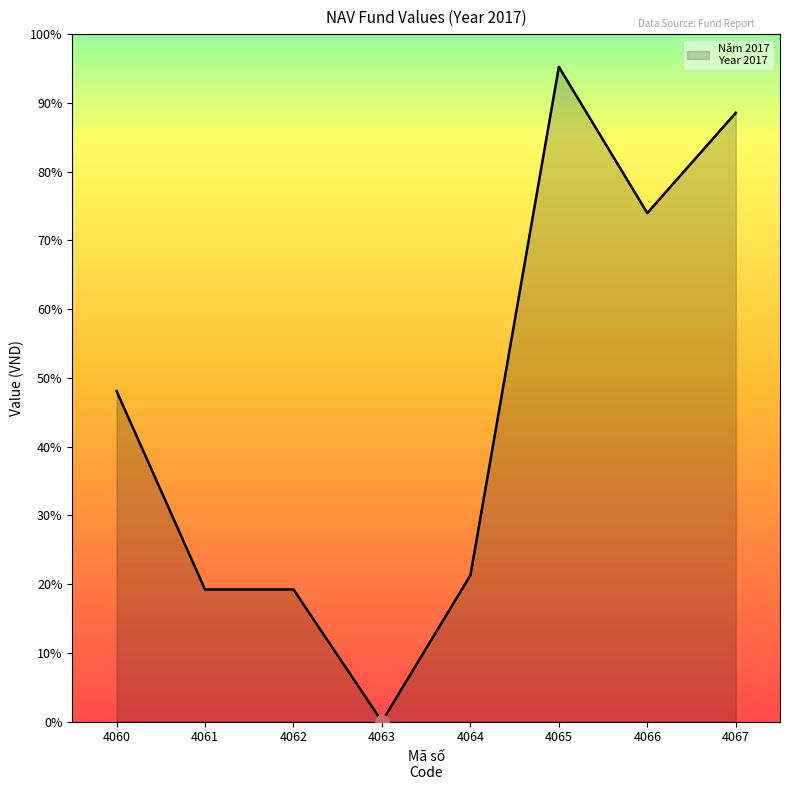

What is the ratio of the value at 4061 to the value at 4062?

1.0